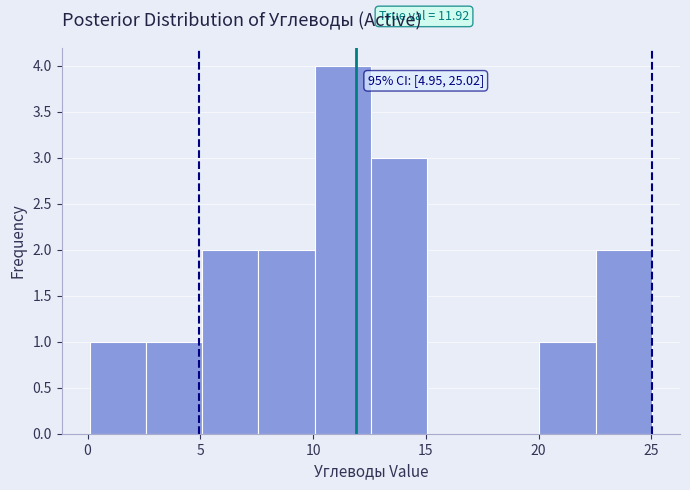

Over which range of the x-axis is the bar tallest?

10.0 to 12.5